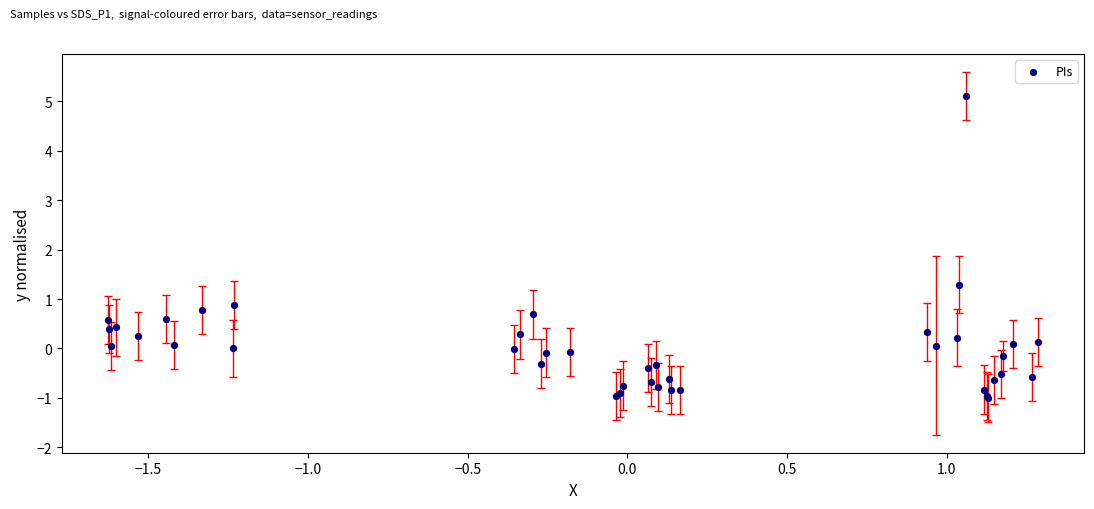

What Y value in the scatter plot is closest to 2?

1.3